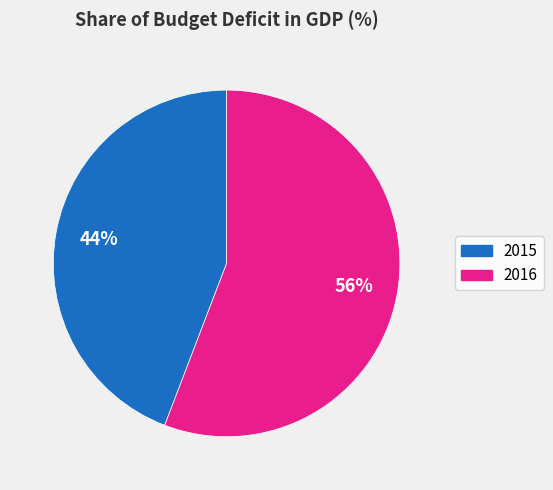

Count the number of slices in the pie.

2